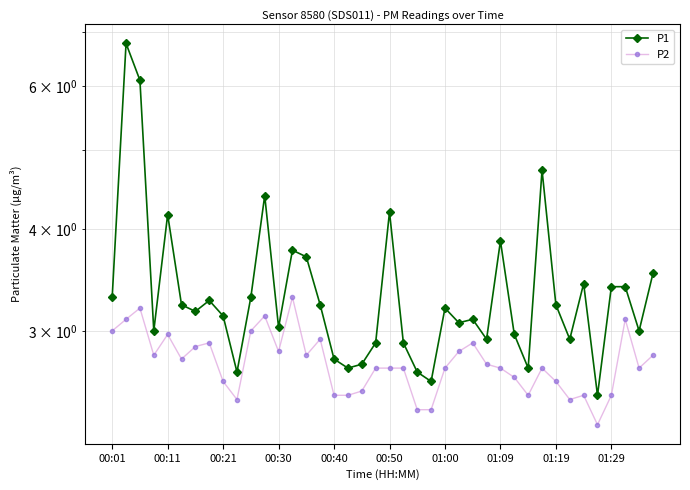

Between 01:29 and 32, which series saw the biggest shift?

P1